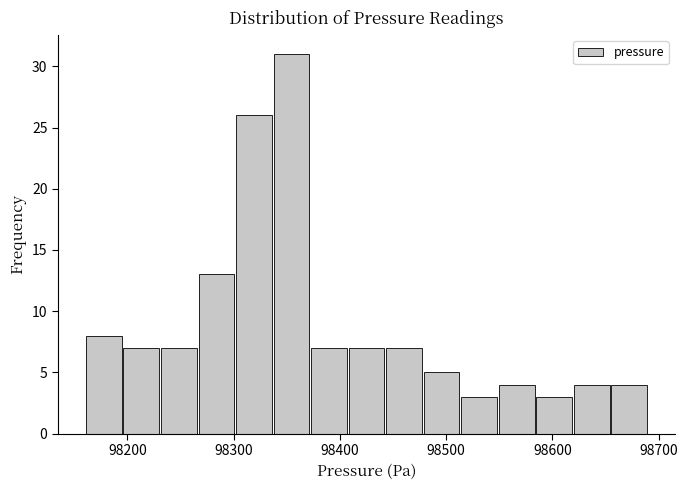

Read against the x-axis, roughly where is the centre of the tallest bar?

98350